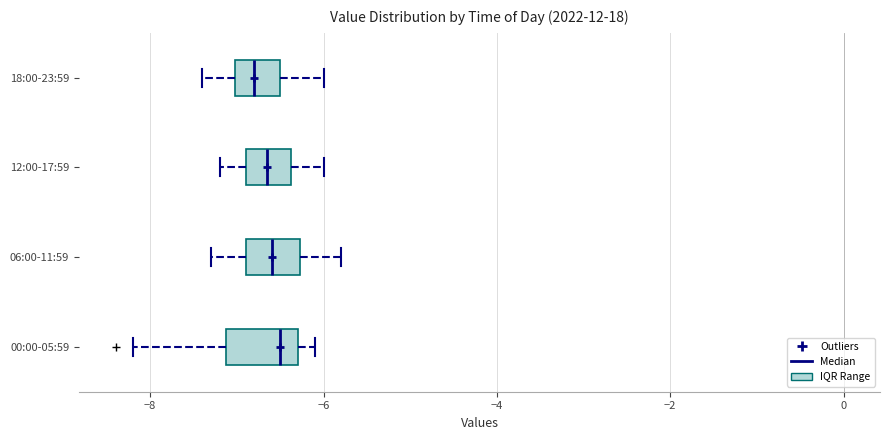

Where is the left edge of the box for 12:00-17:59 on the x-axis? The values are not printed on the chart, so give them approximately, as read against the axis.

-6.8